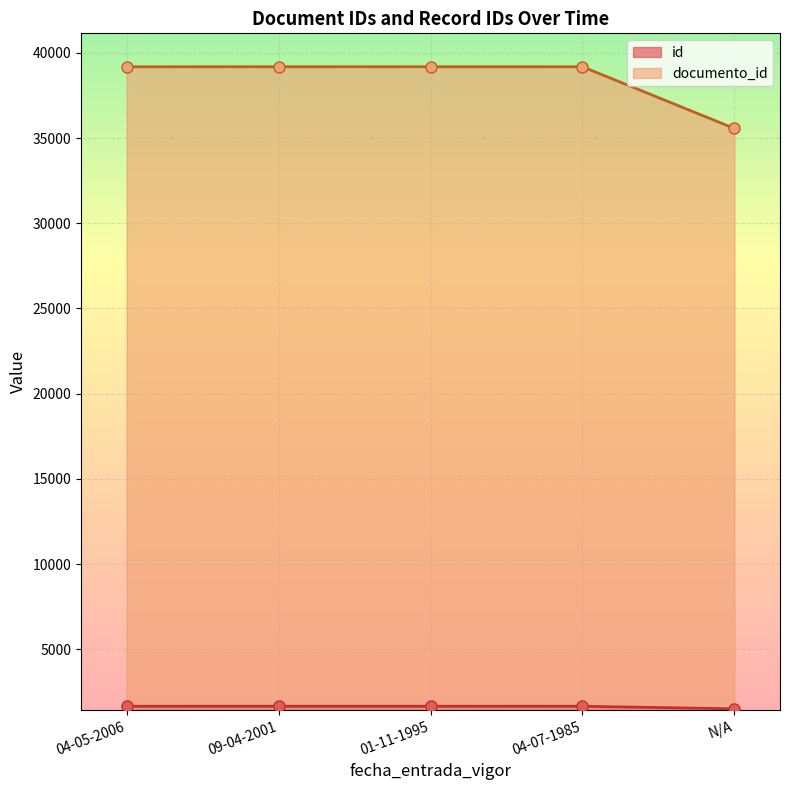

What is the minimum value shown in the chart?

1511